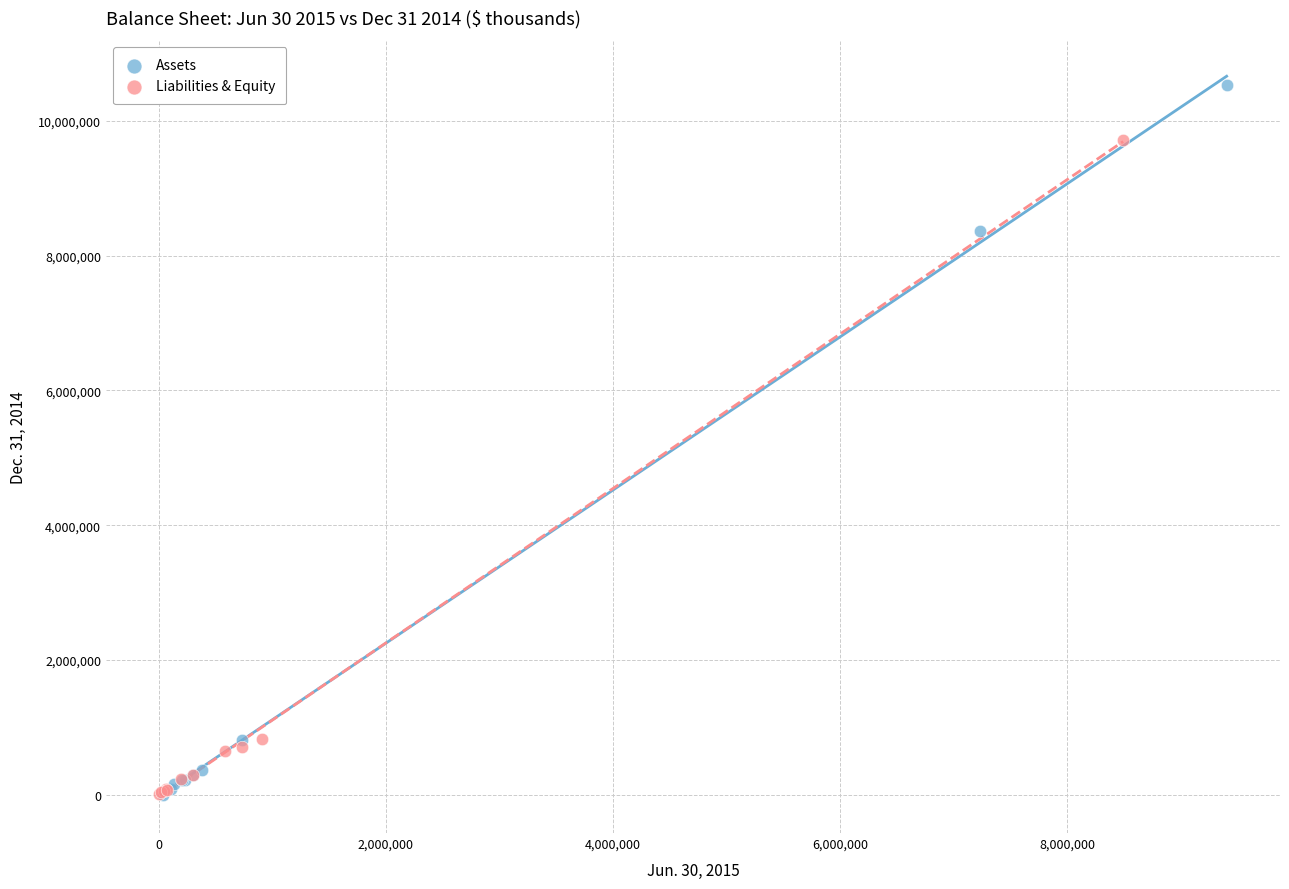

What are all the series names shown in the legend?

Assets, Liabilities & Equity